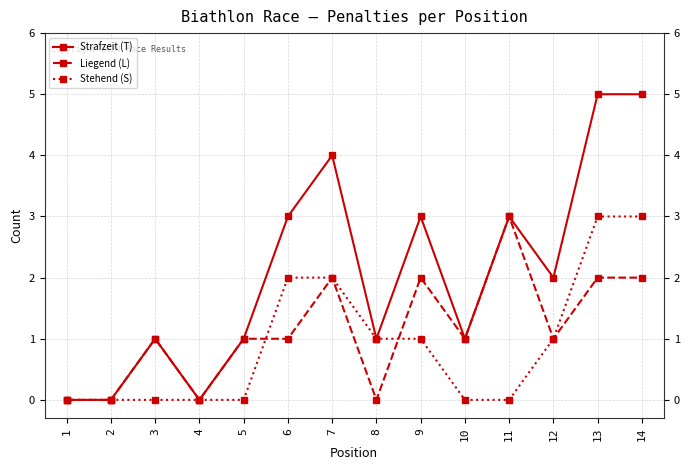

Is the value of Strafzeit (T) at 7 greater than the value of Stehend (S) at 1?

Yes